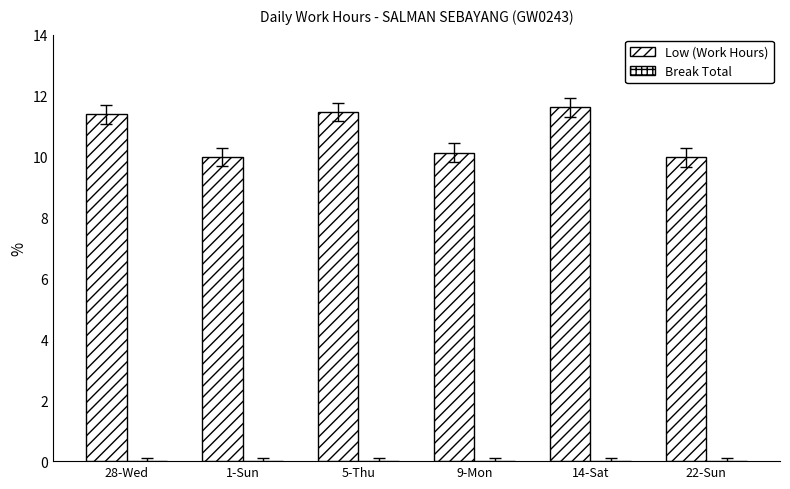

How many values are below 11?

3